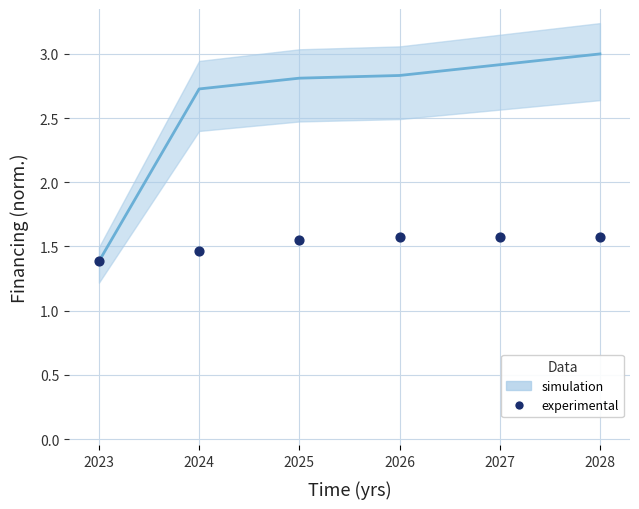

What Y value in the scatter plot is closest to 1?

1.4